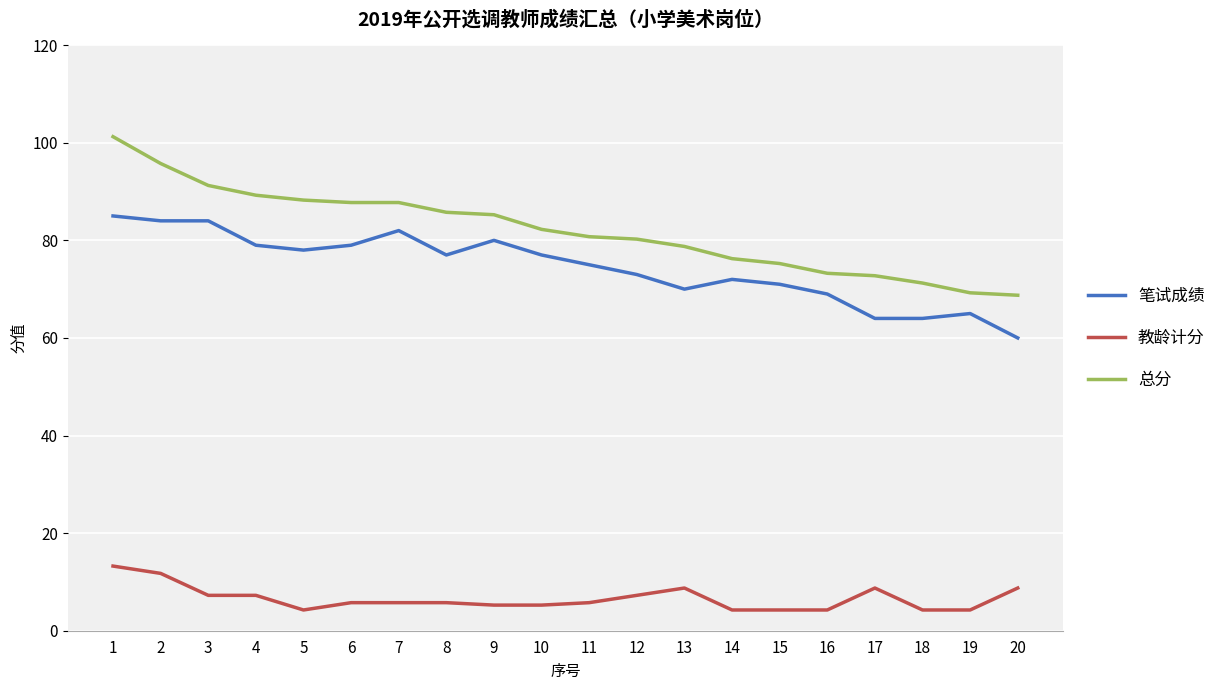

What is the average value of the 教龄计分 series?

6.6